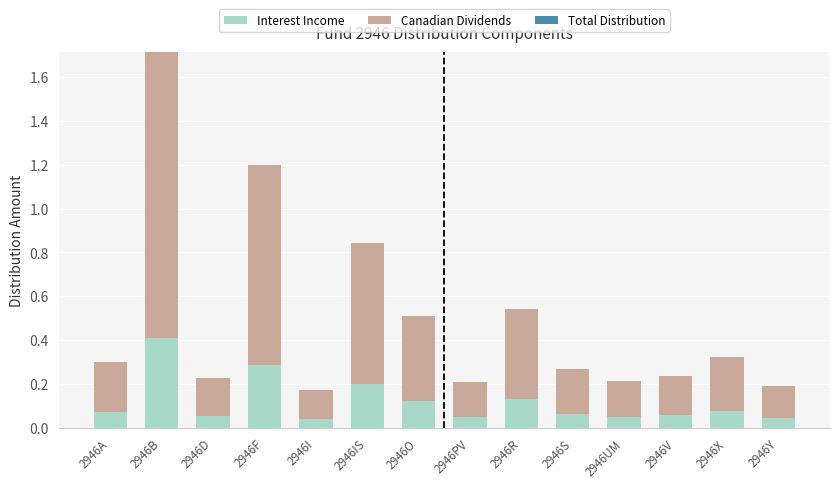

At which category is the sum across all series the highest?

2946B